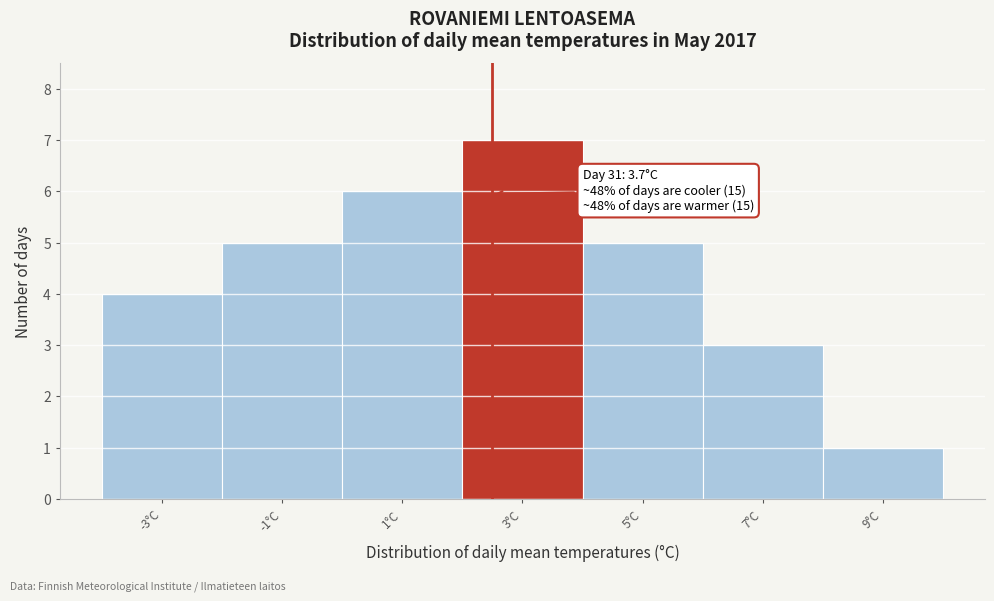

Reading right to left, extract all data points from this chart.

9°C=1	7°C=3	5°C=5	3°C=7	1°C=6	-1°C=5	-3°C=4